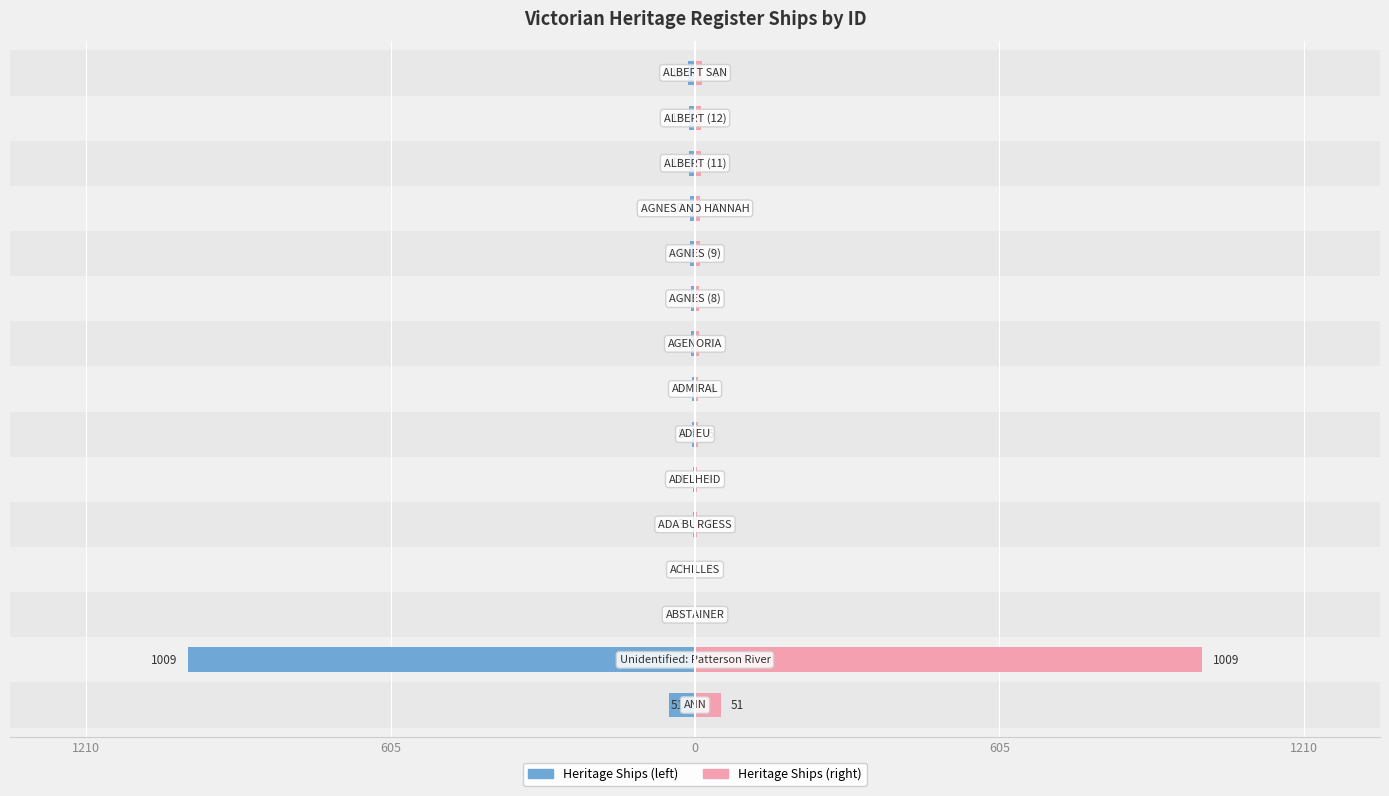

List the series in order of their peak value, highest first.

Ship ID (pink), Ship ID (blue)